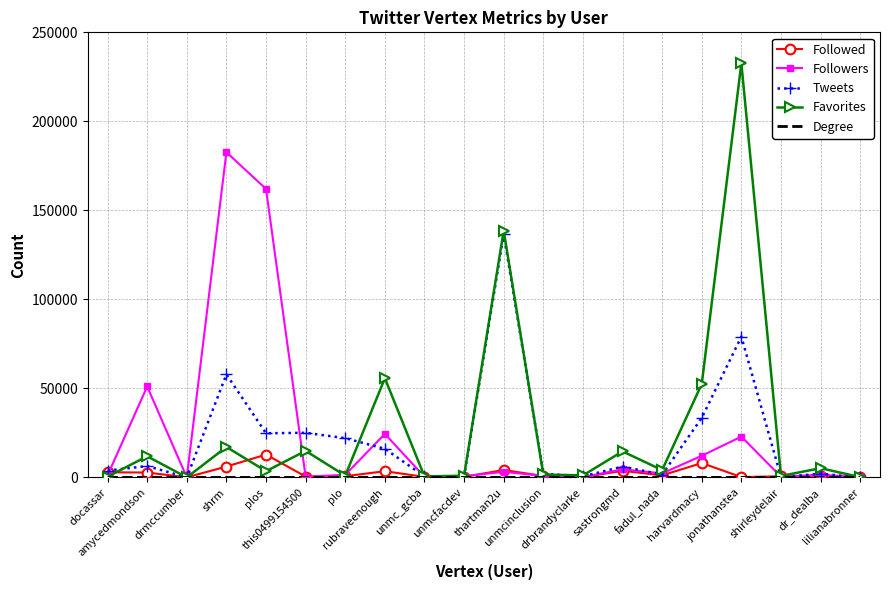

Where do Followed and Followers first cross each other?

docassar and amycedmondson